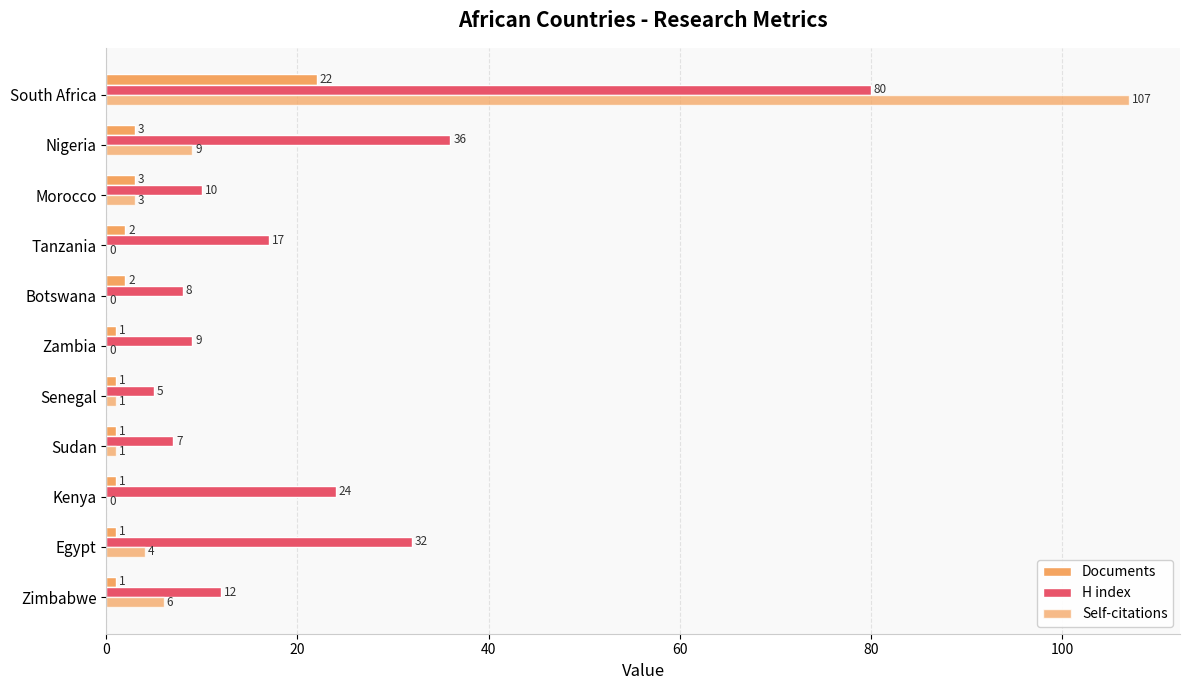

Reading left to right, what are all the values shown in this chart?

Documents: 1	1	1	1	1	1	2	2	3	3	22
H index: 12	32	24	7	5	9	8	17	10	36	80
Self-citations: 6	4	0	1	1	0	0	0	3	9	107